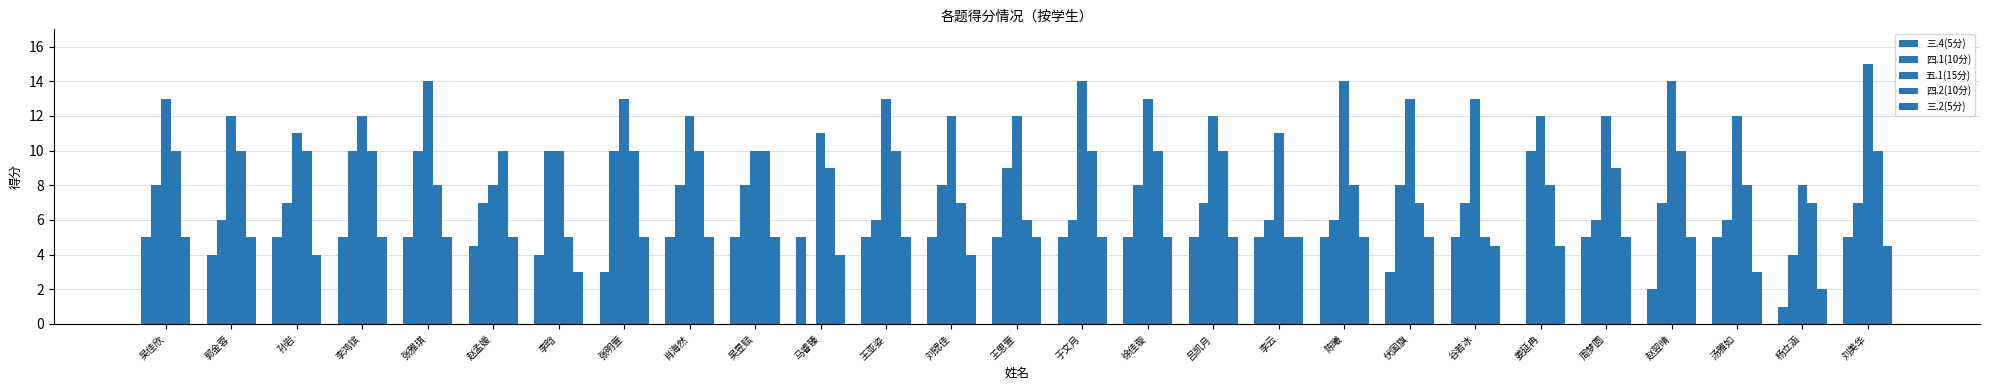

Reading right to left, what are all the values shown in this chart?

三.4(5分): 5.0	1.0	5.0	2.0	5.0	0.0	5.0	3.0	5.0	5.0	5.0	5.0	5.0	5.0	5.0	5.0	5.0	5.0	5.0	3.0	4.0	4.5	5.0	5.0	5.0	4.0	5.0
四.1(10分): 7.0	4.0	6.0	7.0	6.0	10.0	7.0	8.0	6.0	6.0	7.0	8.0	6.0	9.0	8.0	6.0	0.0	8.0	8.0	10.0	10.0	7.0	10.0	10.0	7.0	6.0	8.0
五.1(15分): 15.0	8.0	12.0	14.0	12.0	12.0	13.0	13.0	14.0	11.0	12.0	13.0	14.0	12.0	12.0	13.0	11.0	10.0	12.0	13.0	10.0	8.0	14.0	12.0	11.0	12.0	13.0
四.2(10分): 10.0	7.0	8.0	10.0	9.0	8.0	5.0	7.0	8.0	5.0	10.0	10.0	10.0	6.0	7.0	10.0	9.0	10.0	10.0	10.0	5.0	10.0	8.0	10.0	10.0	10.0	10.0
三.2(5分): 4.5	2.0	3.0	5.0	5.0	4.5	4.5	5.0	5.0	5.0	5.0	5.0	5.0	5.0	4.0	5.0	4.0	5.0	5.0	5.0	3.0	5.0	5.0	5.0	4.0	5.0	5.0